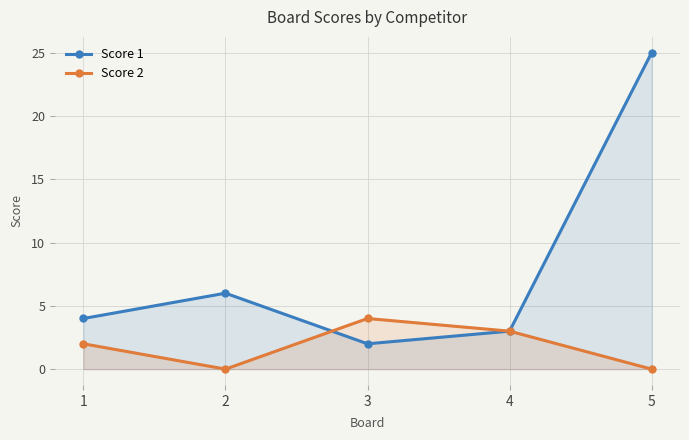

The value of Score 1 at 1 is 7. True or false?

False